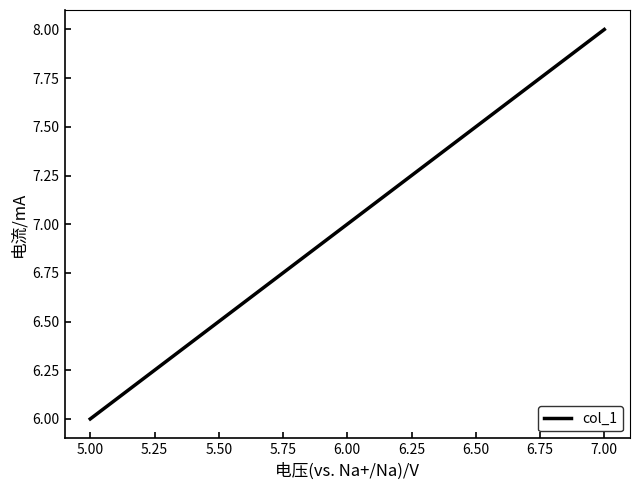

Between 7.00 and 5.00, which is larger?

7.00